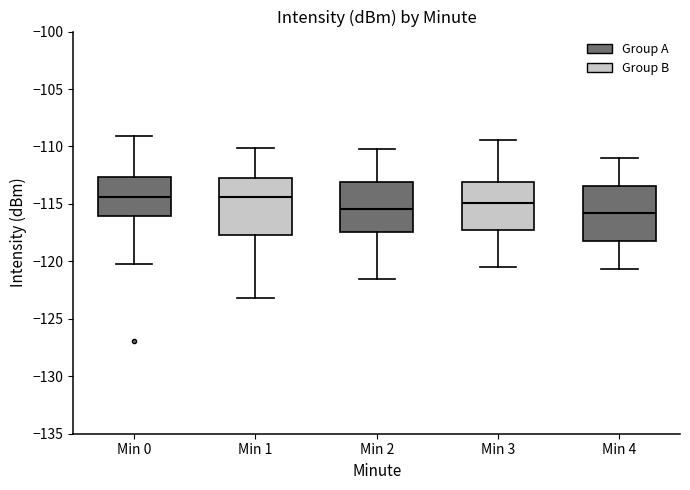

Reading left to right, transcribe this box plot: for each box, give where its median line is, the range the box spans, and where its two whiskers end, as read against the y-axis. The values are not printed on the chart, so give them approximately, as read against the axis.

Min 0: median -114.5, box -116.0 to -112.5, whiskers -120.0 to -109.0
Min 1: median -114.5, box -117.5 to -112.5, whiskers -123.0 to -110.0
Min 2: median -115.5, box -117.5 to -113.0, whiskers -121.5 to -110.0
Min 3: median -115.0, box -117.5 to -113.0, whiskers -120.5 to -109.5
Min 4: median -116.0, box -118.0 to -113.5, whiskers -120.5 to -111.0